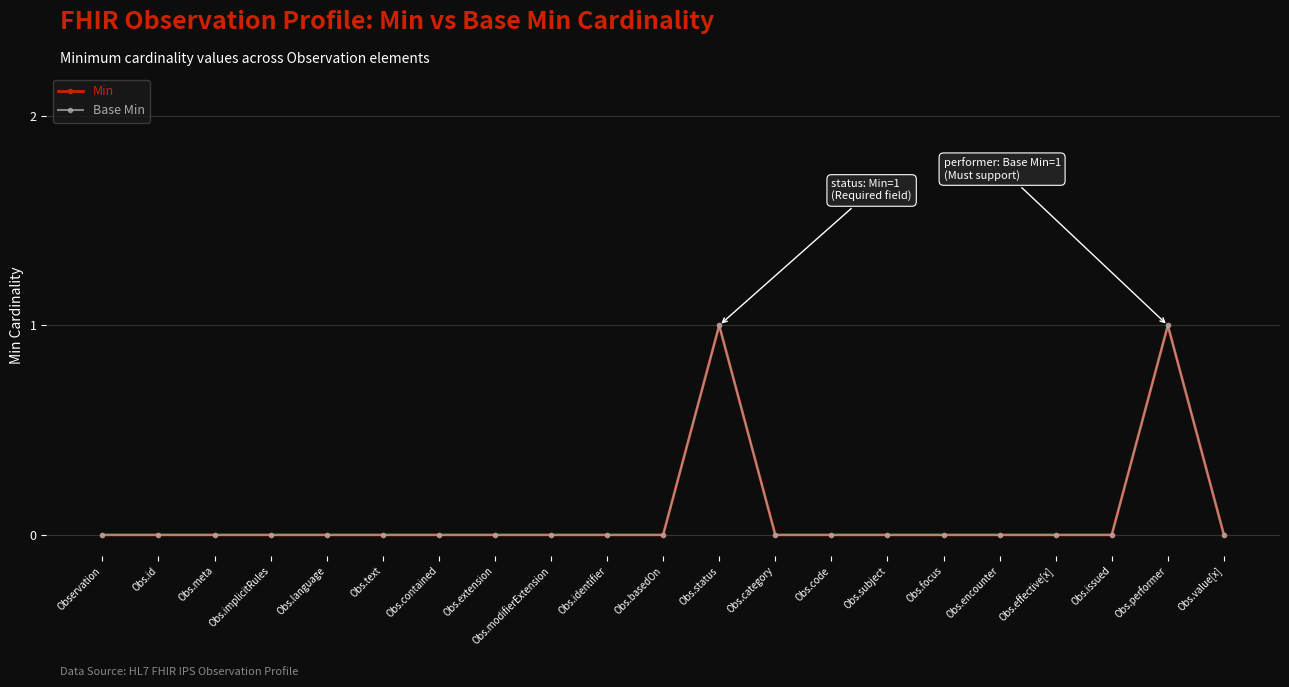

Rank the series by their maximum value, from lowest to highest.

Min, Base Min